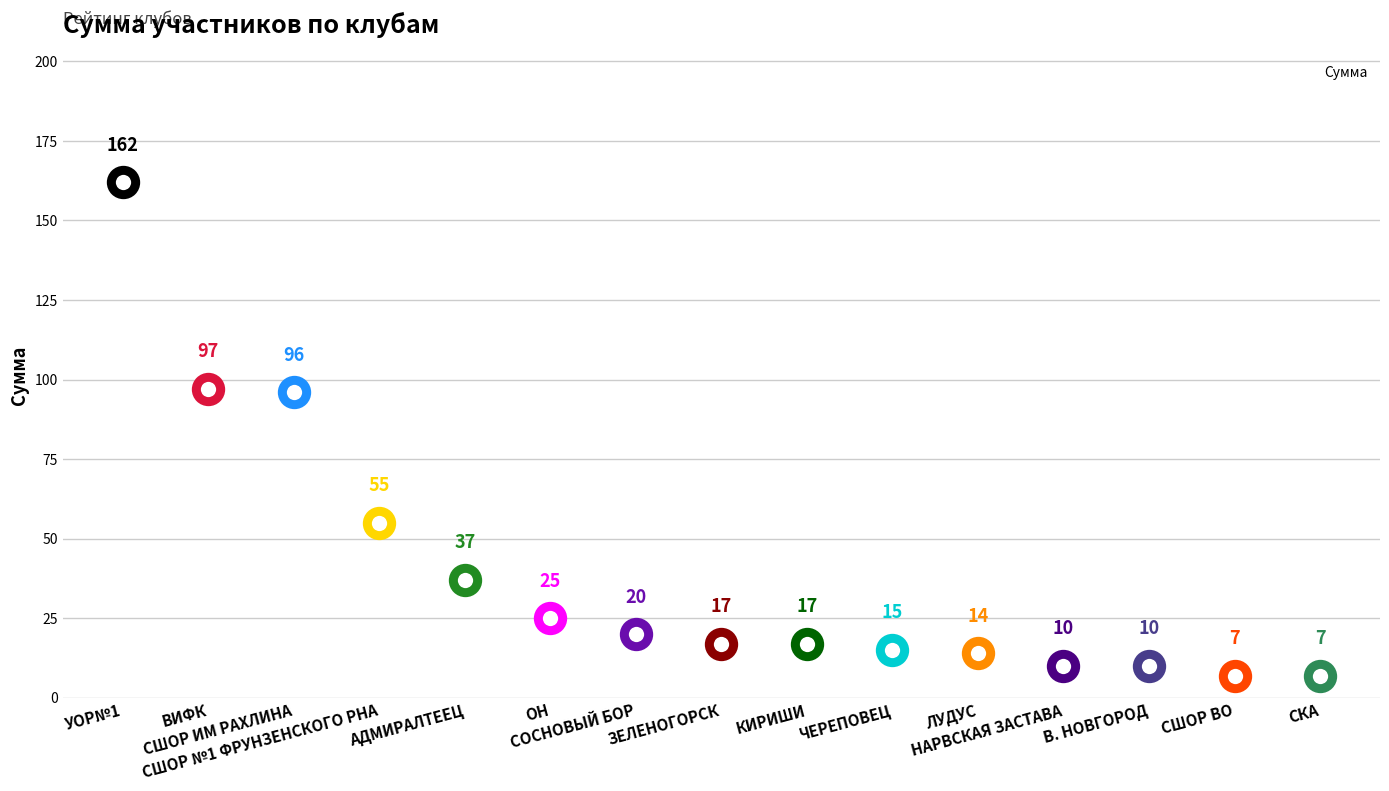

Which has a higher value, КИРИШИ or В. НОВГОРОД?

КИРИШИ